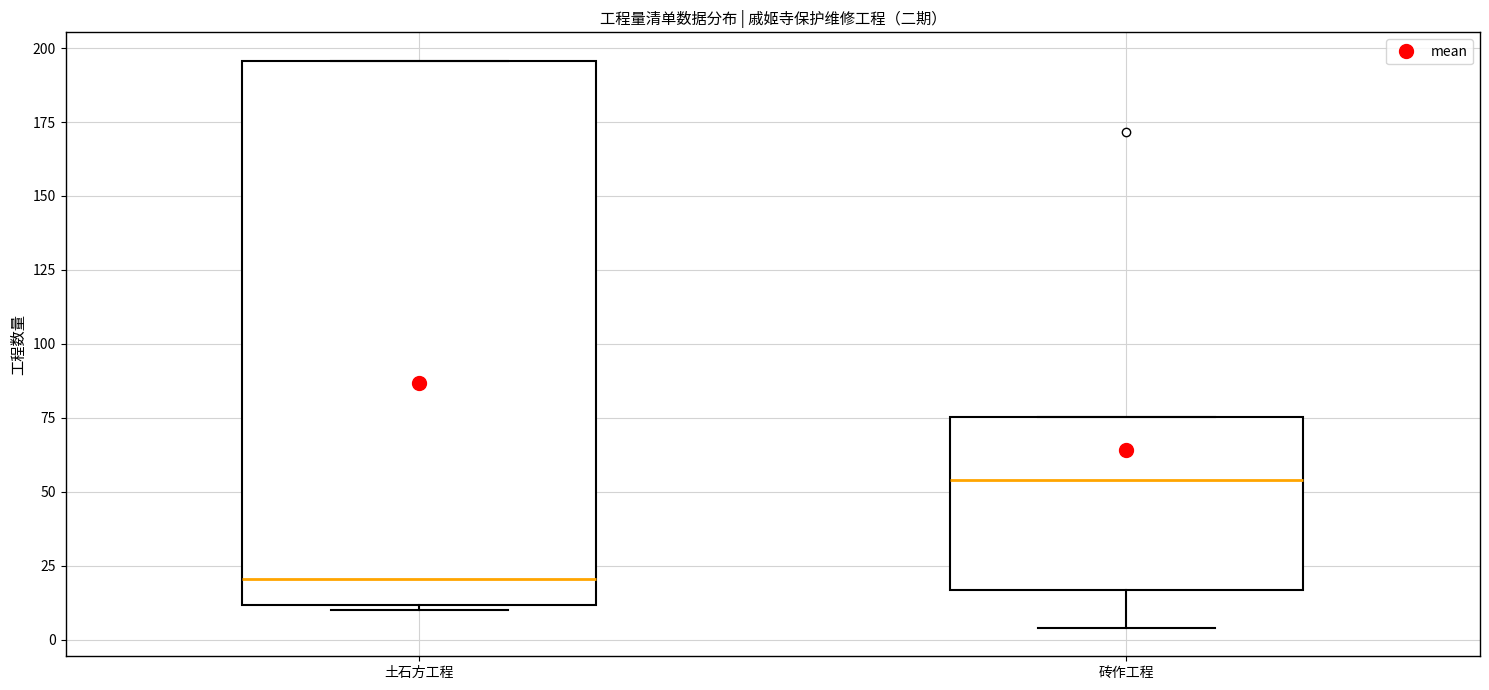

Where is the lower edge of the box for 砖作工程 on the y-axis? The values are not printed on the chart, so give them approximately, as read against the axis.

15